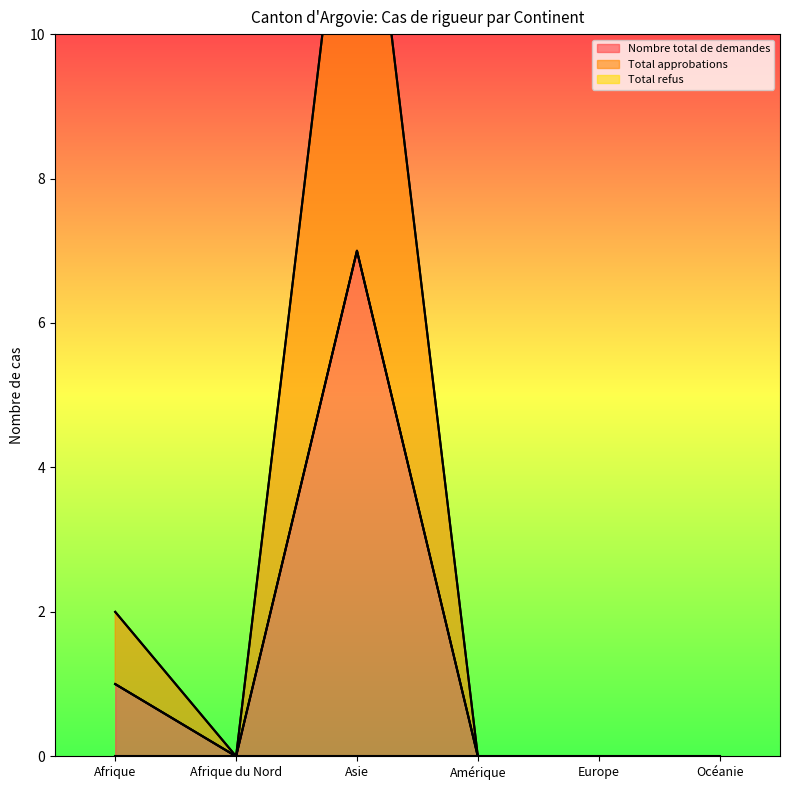

What is the difference between the Nombre total de demandes values at Amérique and Afrique?

1